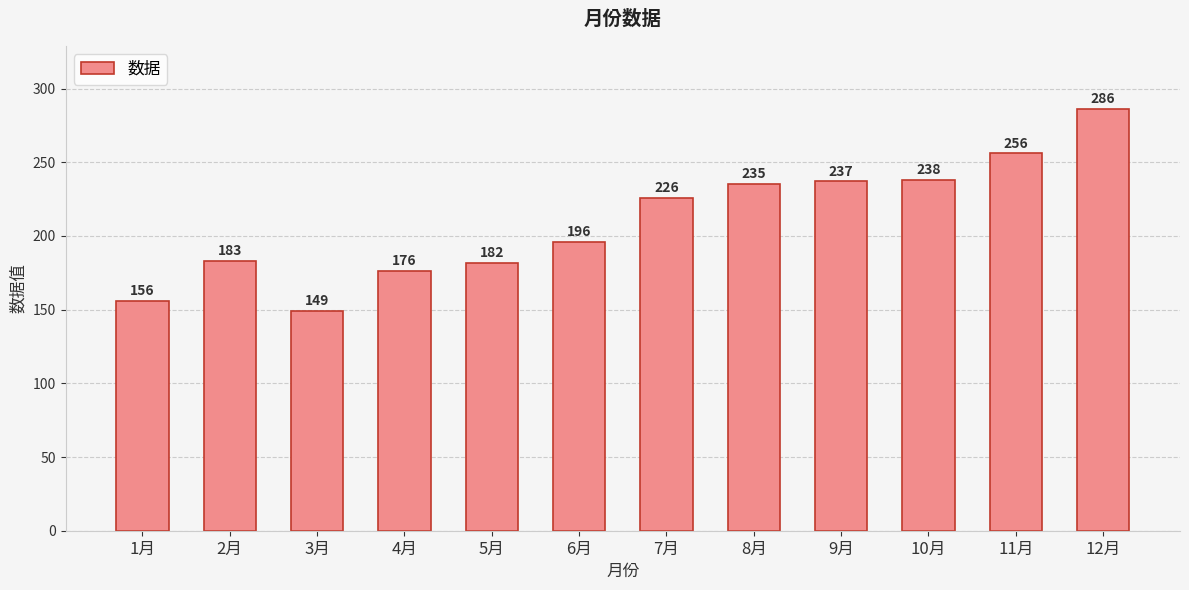

What is the difference between the second highest and minimum values?

107